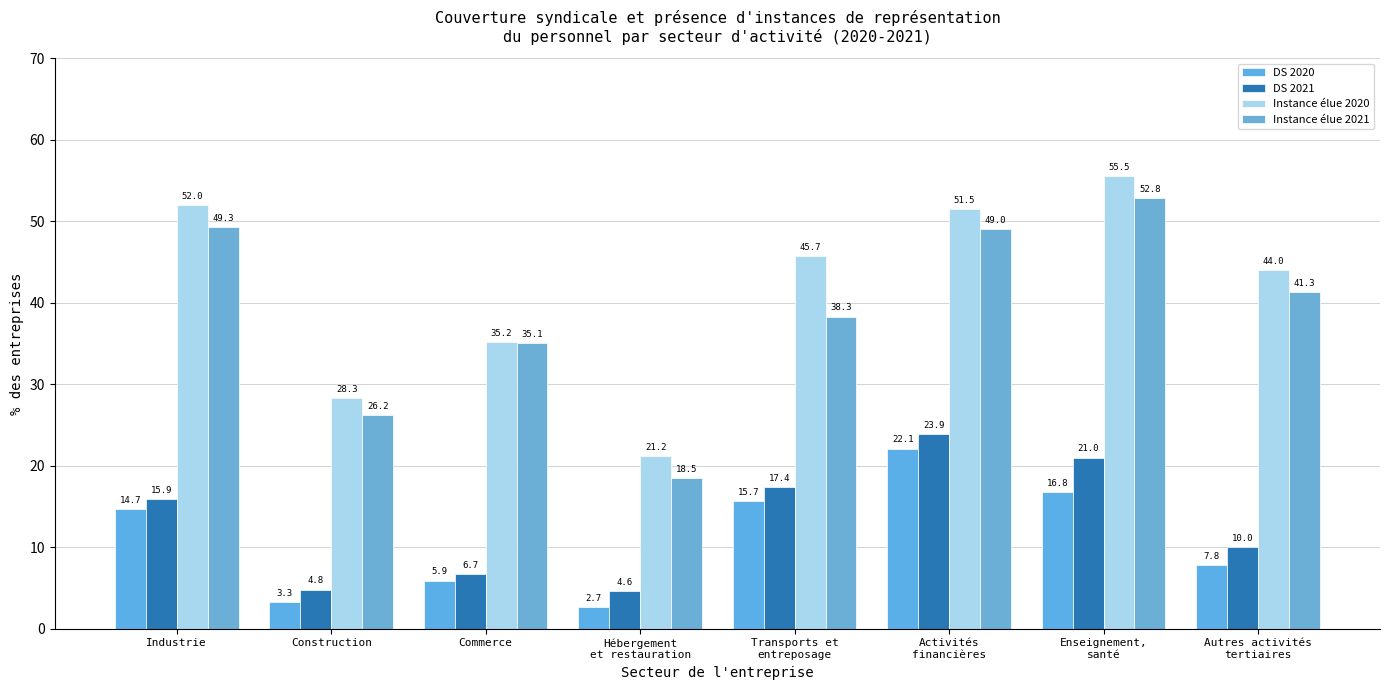

What position from the left is Transports et
entreposage?

5